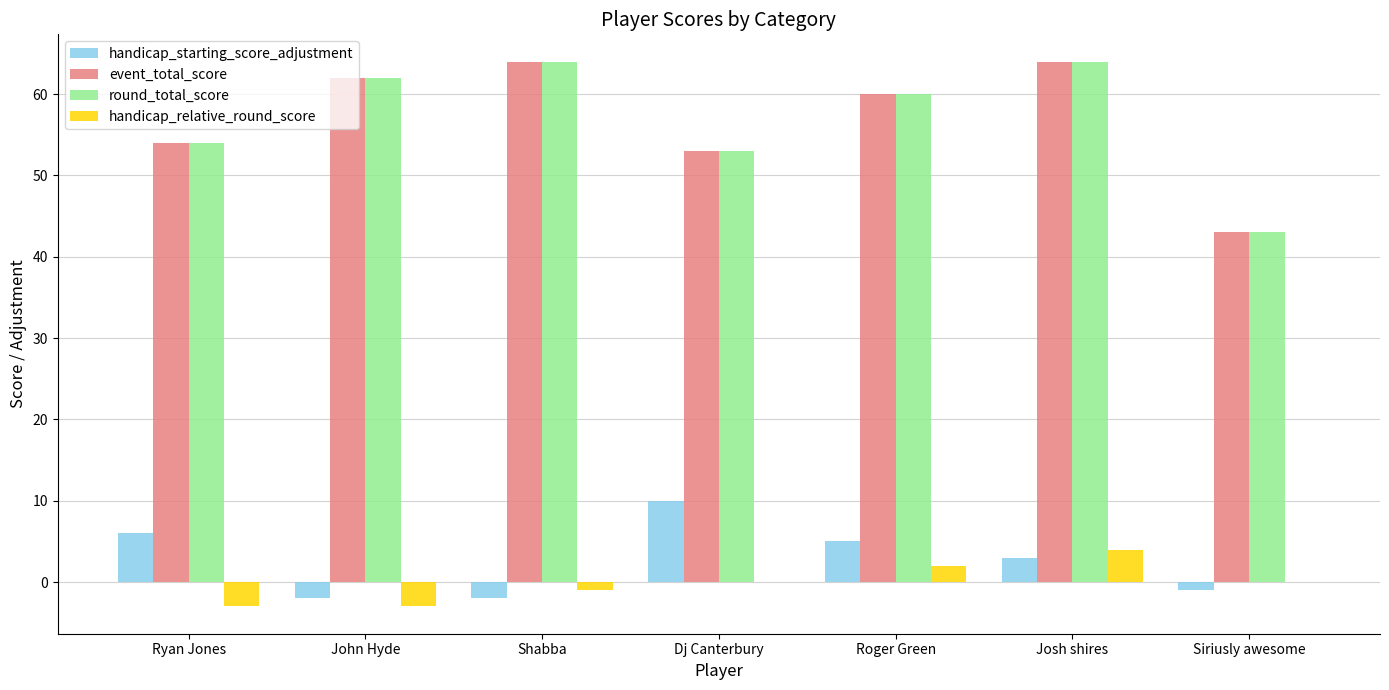

At which label does handicap_starting_score_adjustment reach its peak?

Dj Canterbury